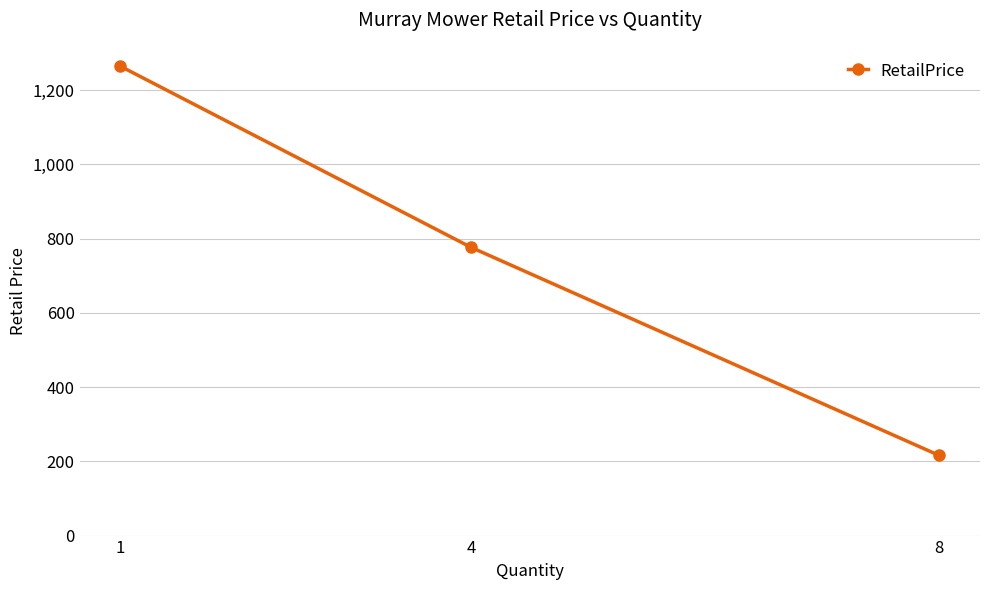

The chart shows a value of 373 at 8. True or false?

False